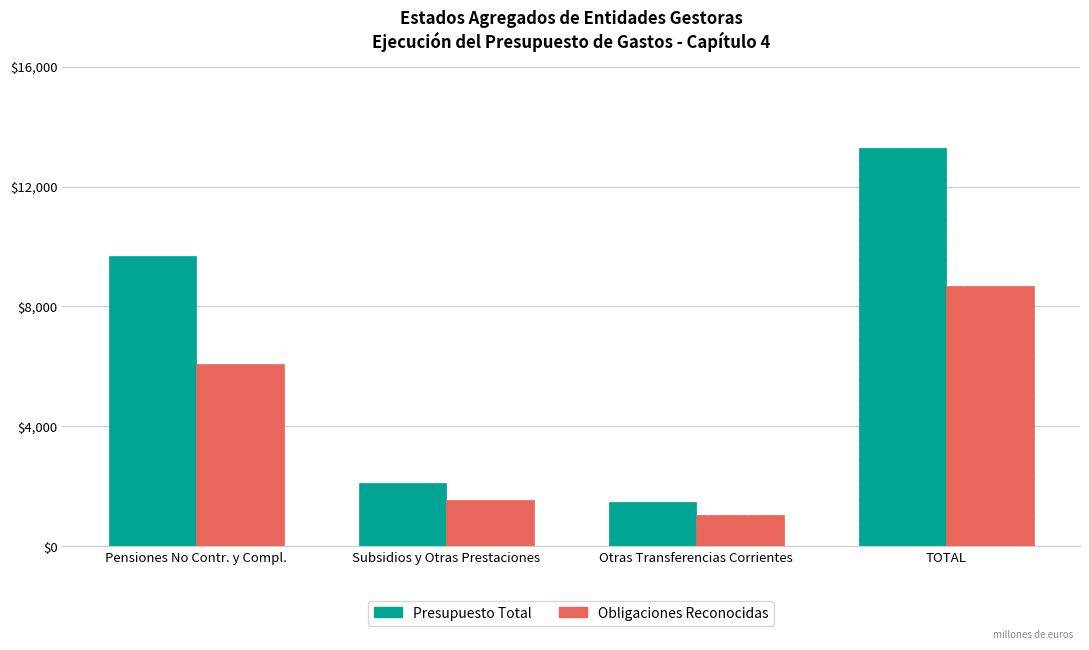

The Presupuesto Total series shows 523.2 at Otras Transferencias Corrientes. True or false?

False